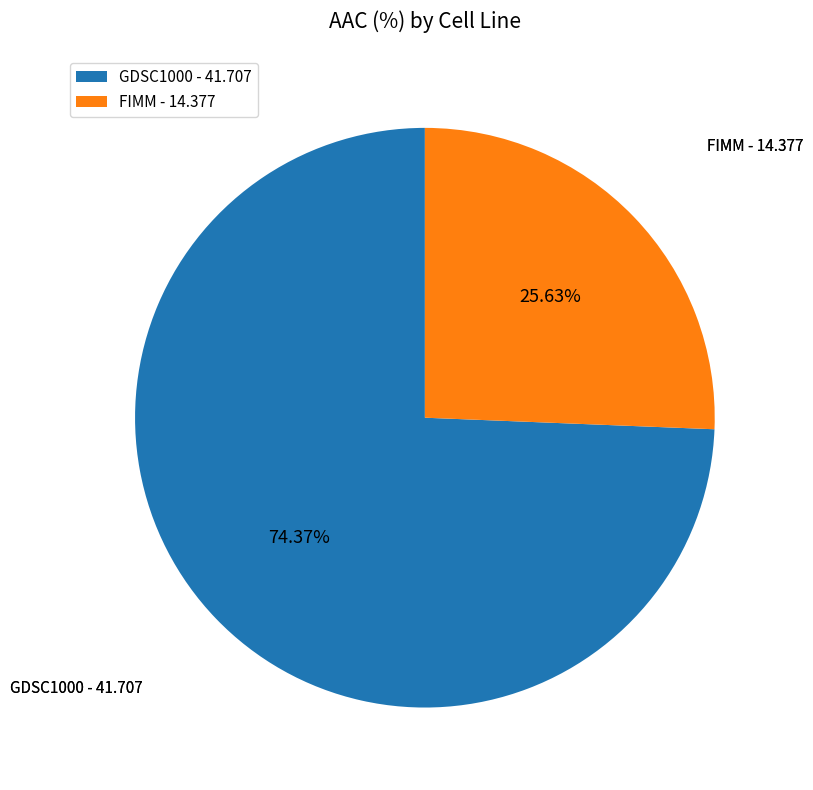

Is GDSC1000 the majority of the pie?

Yes